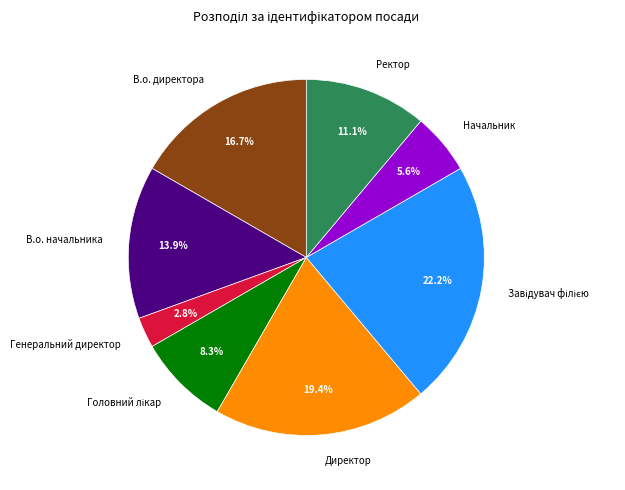

Between В.о. директора and Ректор, which is larger?

В.о. директора